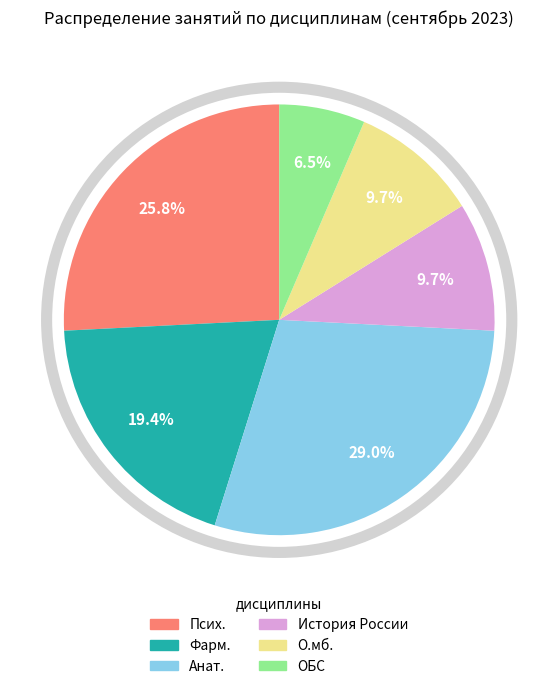

Approximately how many times larger is the value at Анат. compared to Фарм.?

1.5